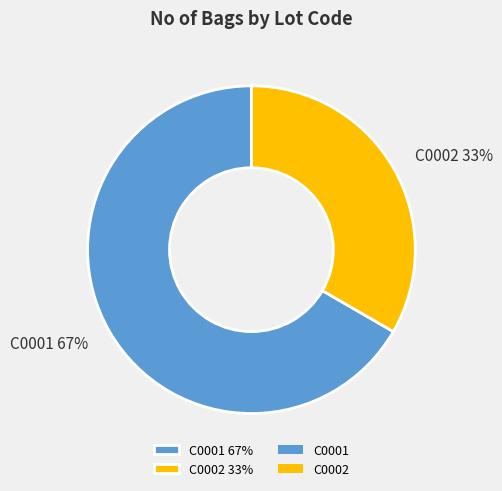

Do C0001 67% and C0002 33% together represent more than half of the pie?

Yes